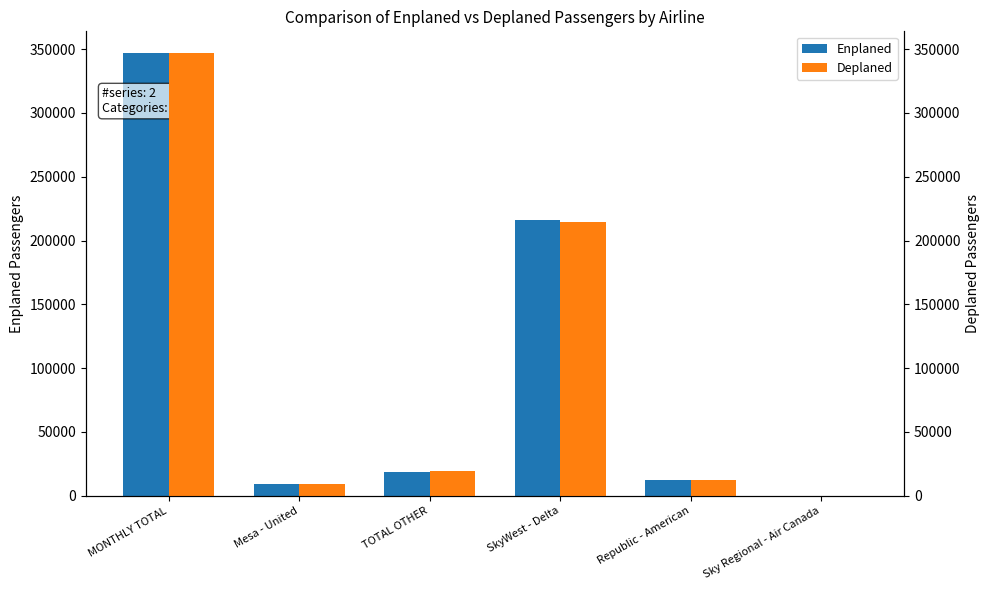

What is the difference between the Deplaned values at TOTAL OTHER and Mesa - United?

9998